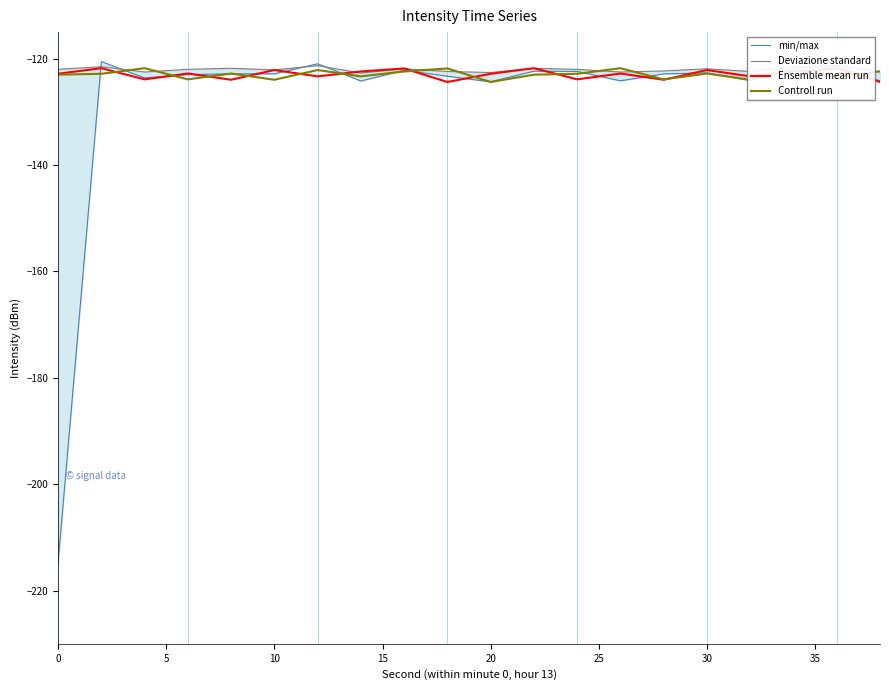

What is the minimum value for Controll run?

-124.4